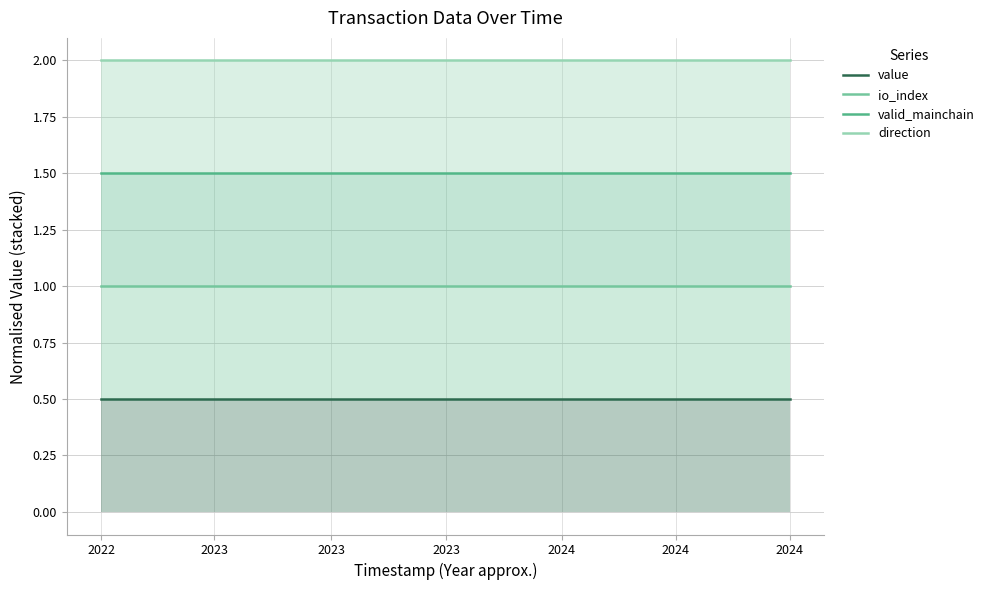

True or false: direction and io_index cross at least once.

False